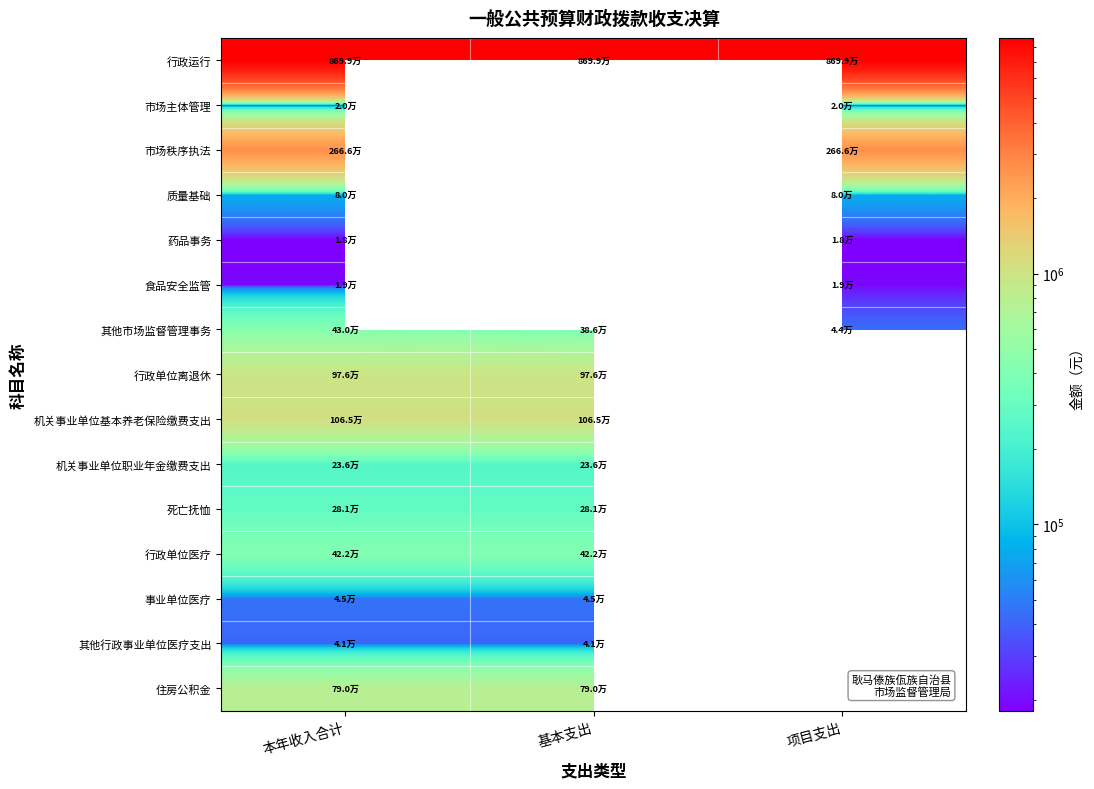

Which series has the largest range (max minus min)?

其他市场监督管理事务